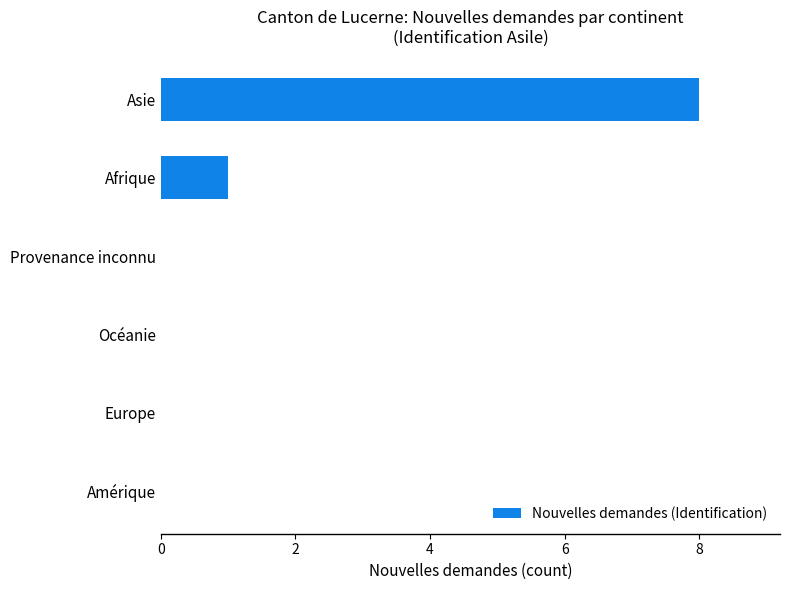

Which has a higher value, Asie or Provenance inconnu?

Asie